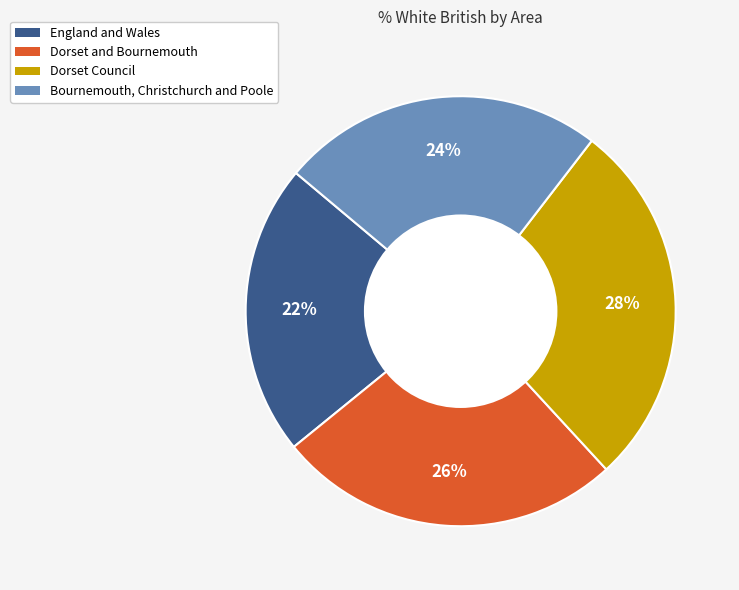

How many segments does this pie chart have?

4